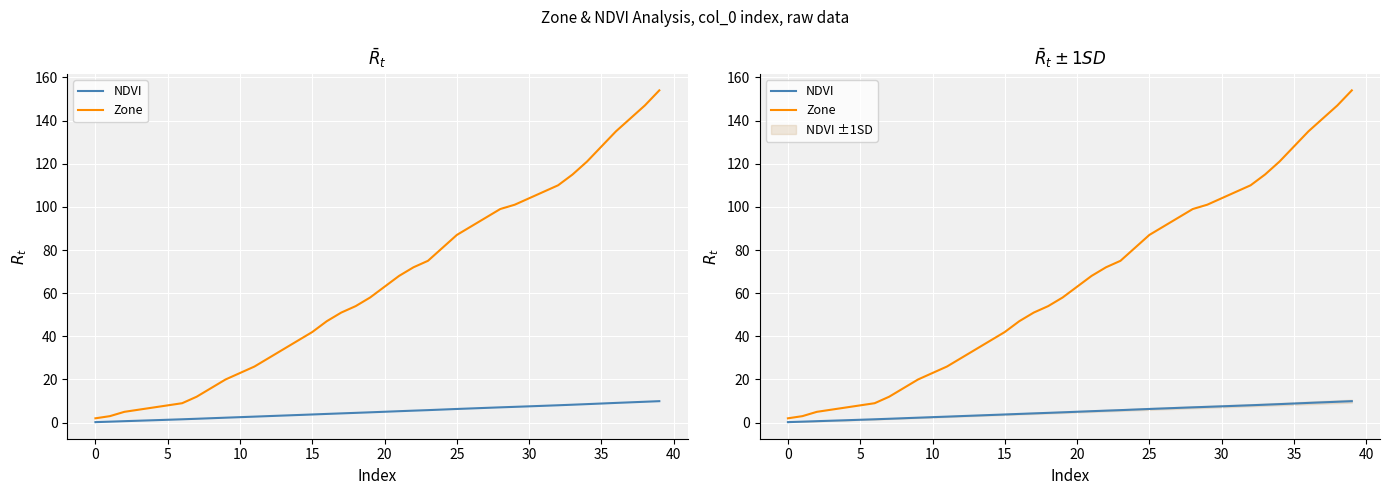

The value of NDVI at 12 is 3.0. True or false?

True